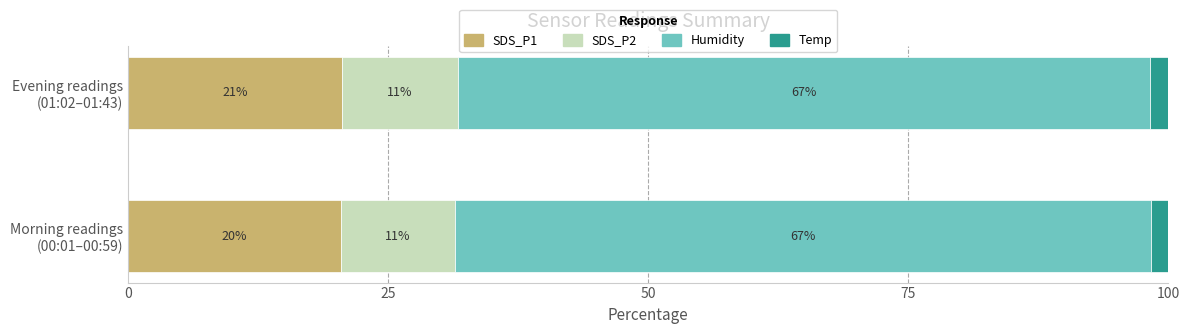

What is the highest value of the SDS_P1 series?

20.6